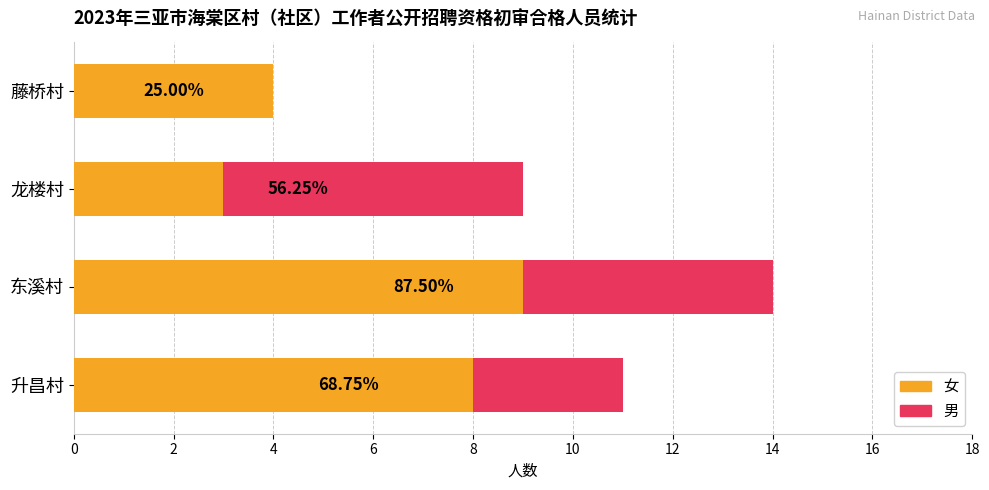

What are all the series names shown in the legend?

女, 男